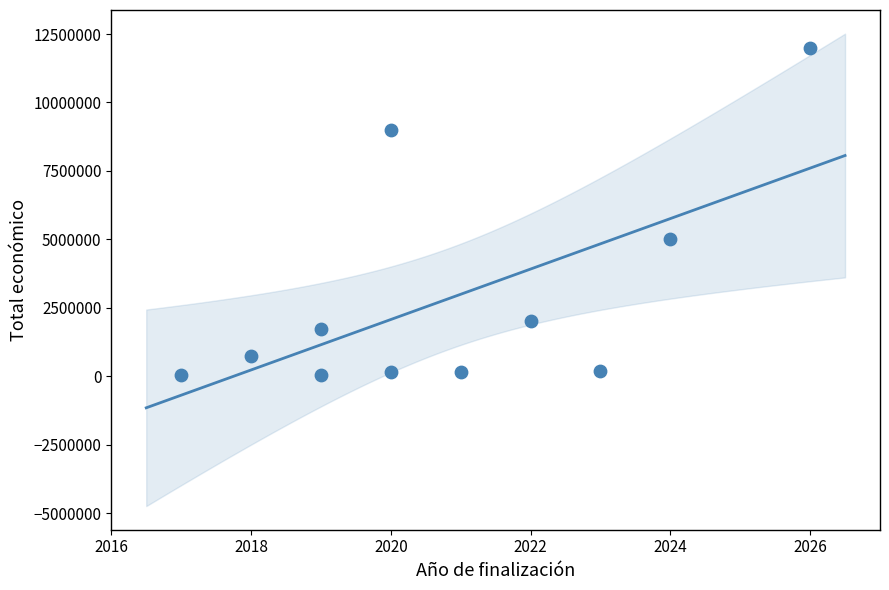

What Y value in the scatter plot is closest to 6024829?

4999972